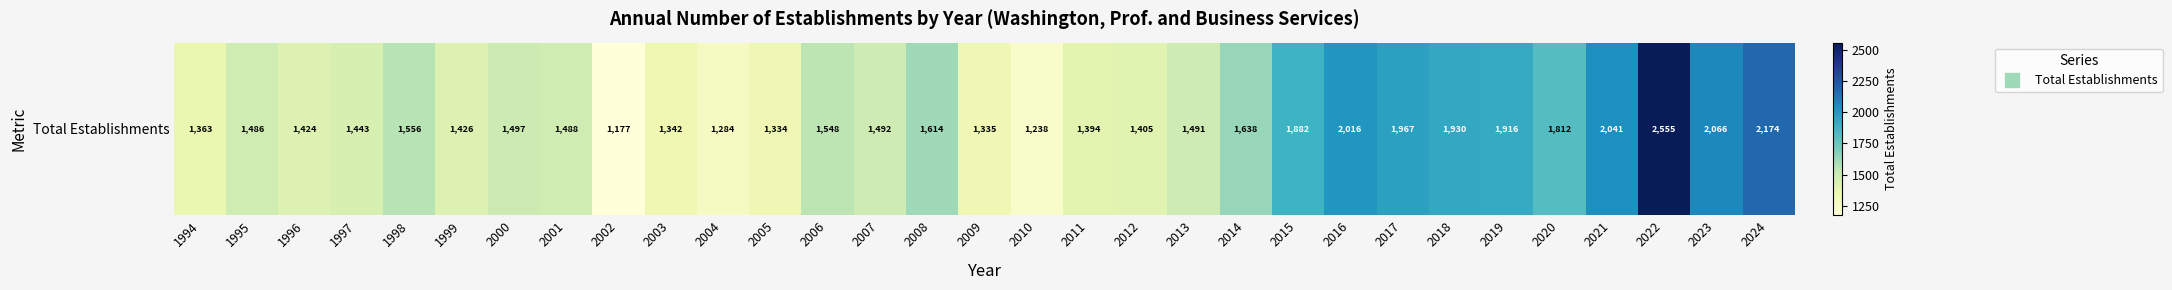

Rank the categories by value from lowest to highest.

2002, 2010, 2004, 2005, 2009, 2003, 1994, 2011, 2012, 1996, 1999, 1997, 1995, 2001, 2013, 2007, 2000, 2006, 1998, 2008, 2014, 2020, 2015, 2019, 2018, 2017, 2016, 2021, 2023, 2024, 2022